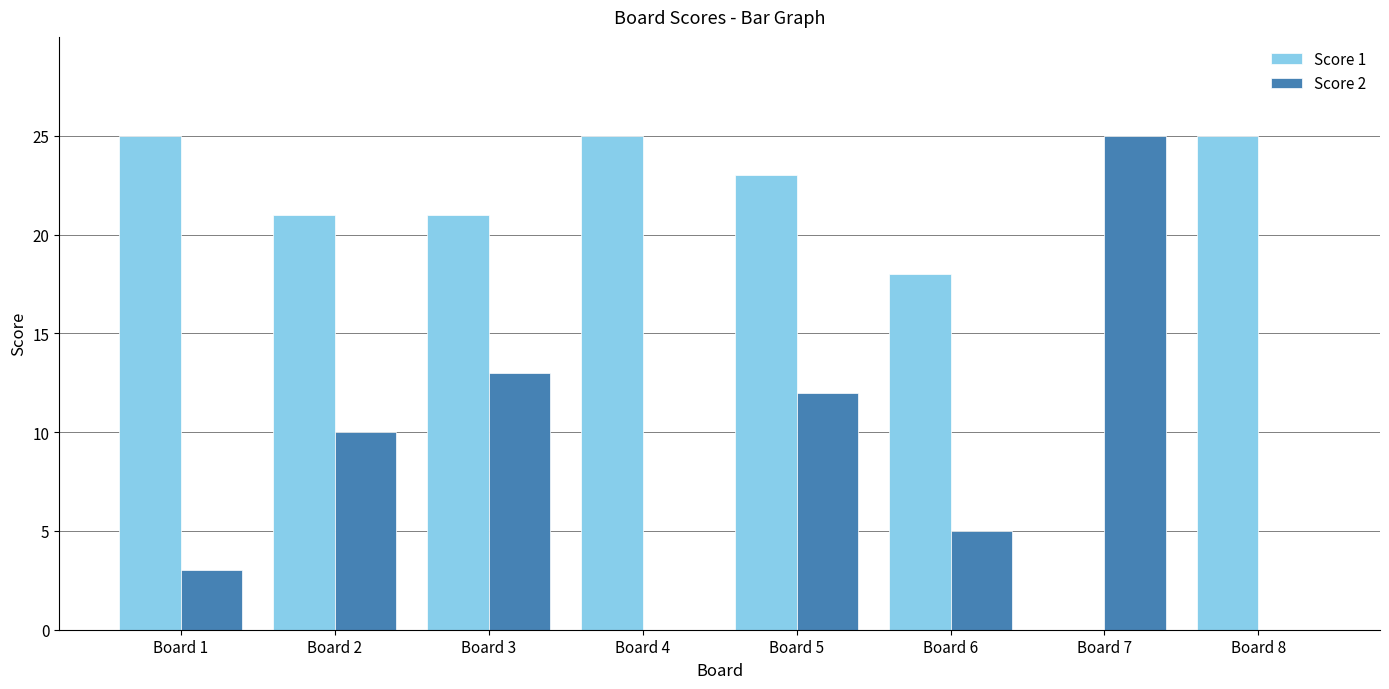

What is the greatest value displayed?

25